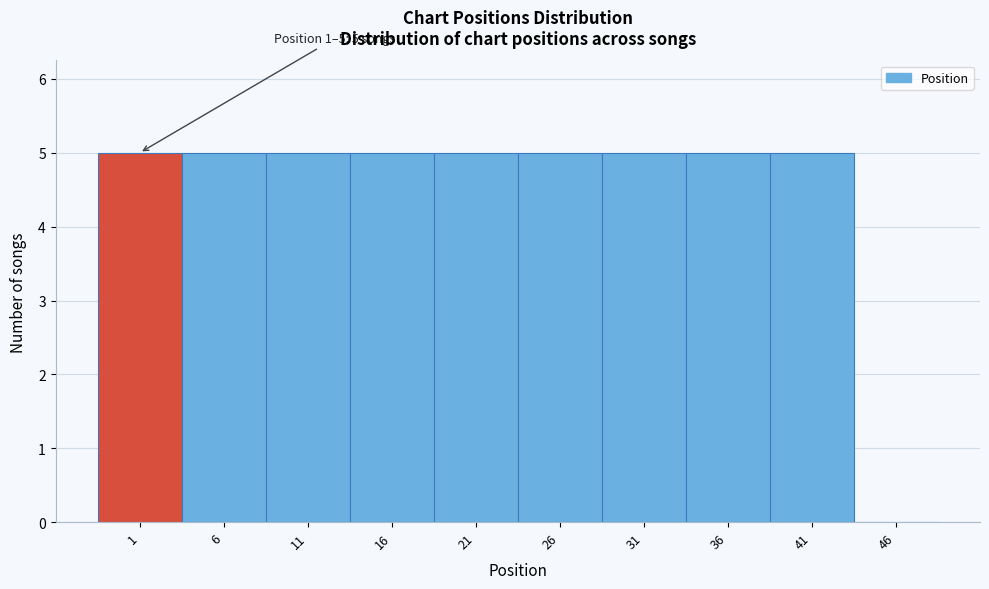

Reading left to right, what are all the values shown in this chart?

1=5	6=5	11=5	16=5	21=5	26=5	31=5	36=5	41=5	46=0